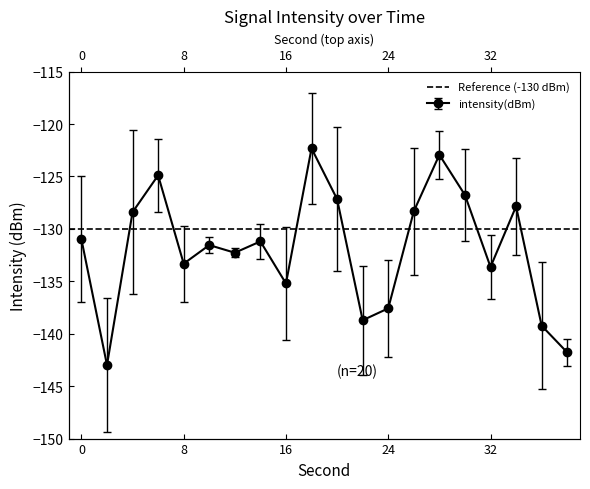

Which category has the highest value across all series?

18